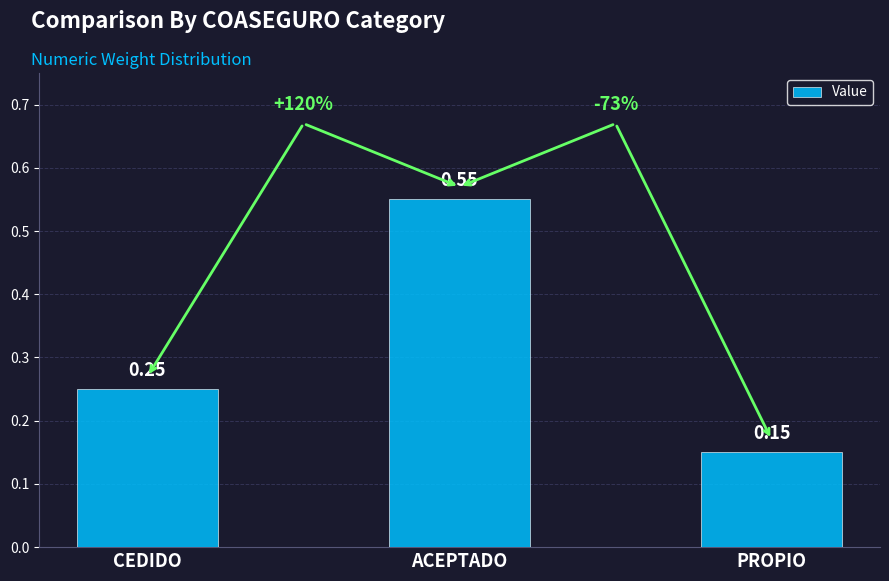

What is the label of the 3rd bar from the right?

CEDIDO